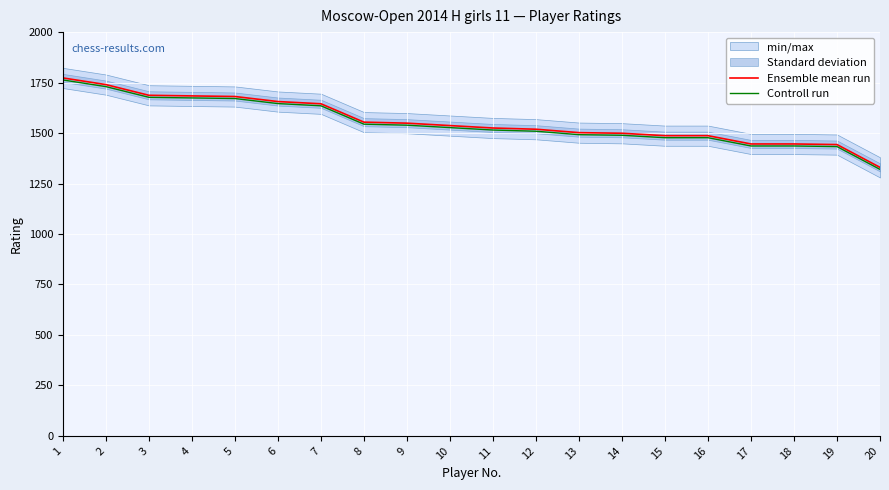

Is the value of Ensemble mean run at 14 greater than the value of Controll run at 19?

Yes